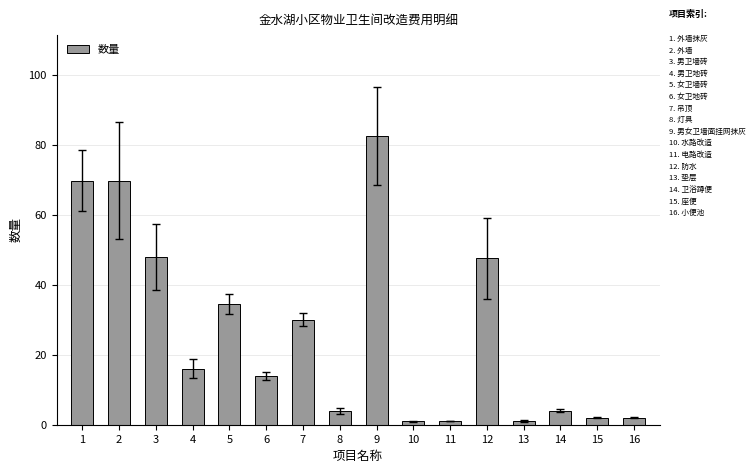

What is the value of the 3rd bar from the left?

48.0